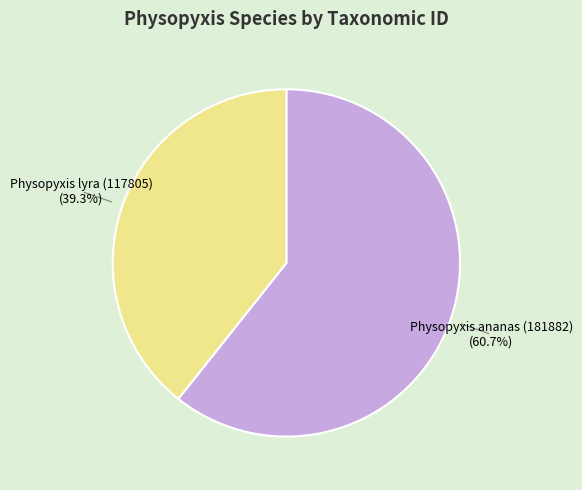

Is there a majority slice in this chart?

Yes